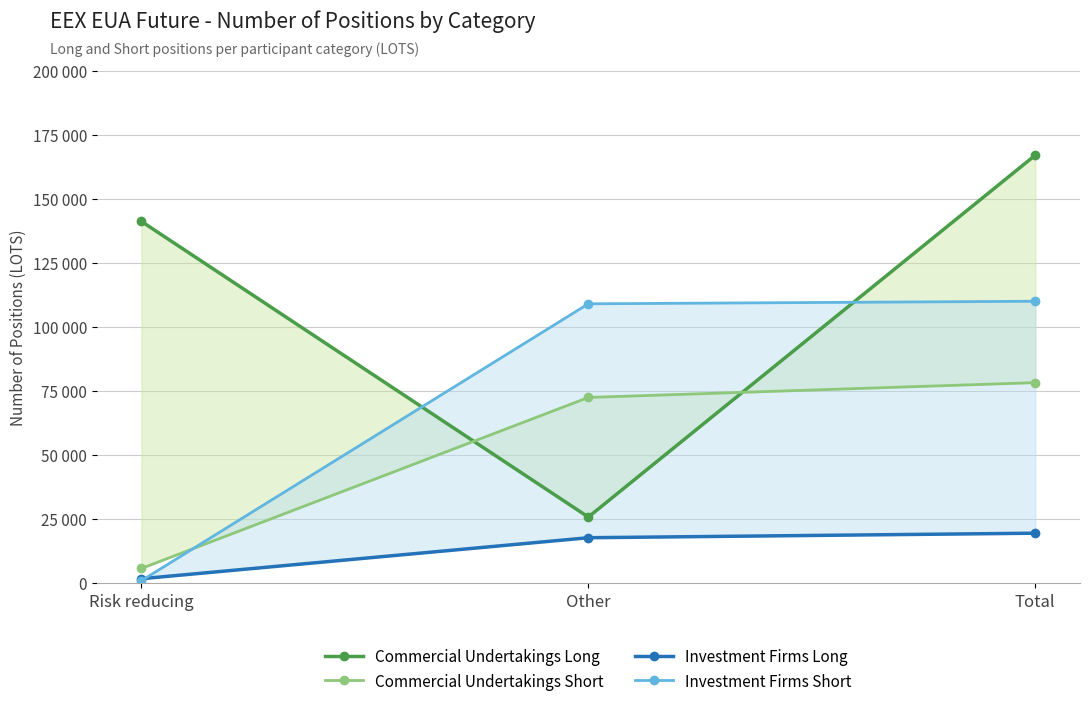

How many lines are shown in the chart?

4